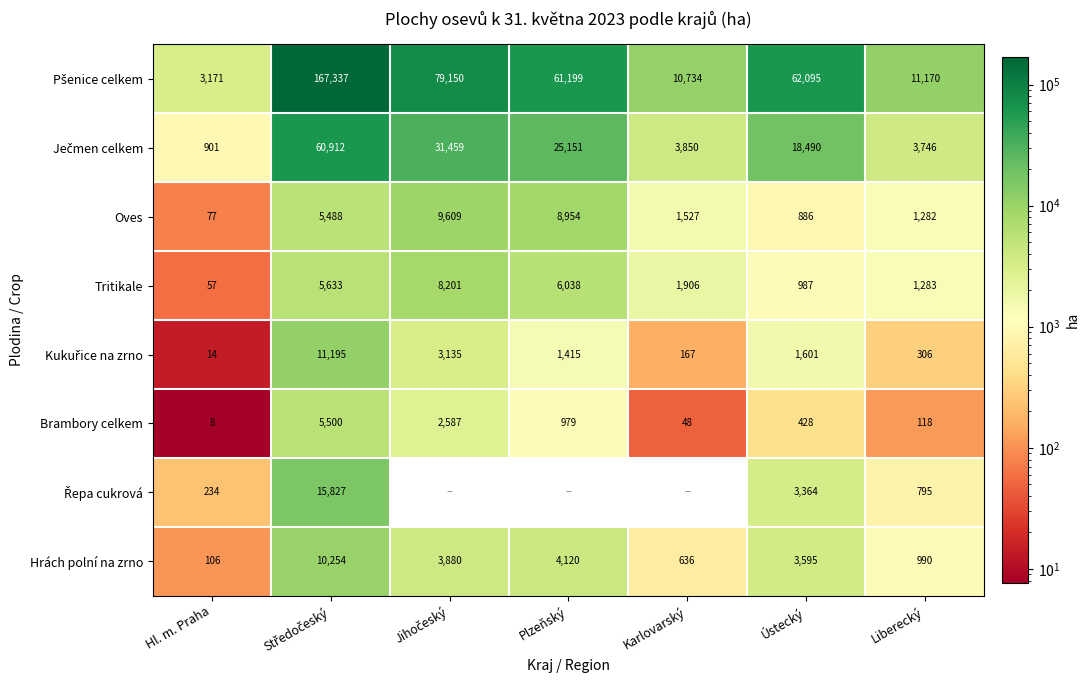

How many distinct data groups are displayed?

8